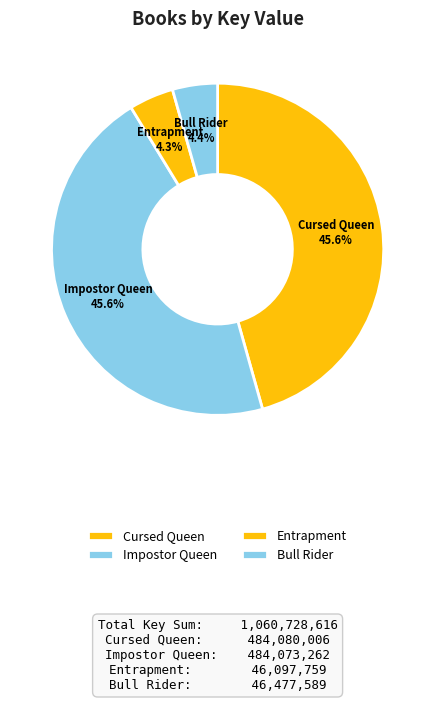

Which has a higher value, Impostor Queen or Entrapment?

Impostor Queen